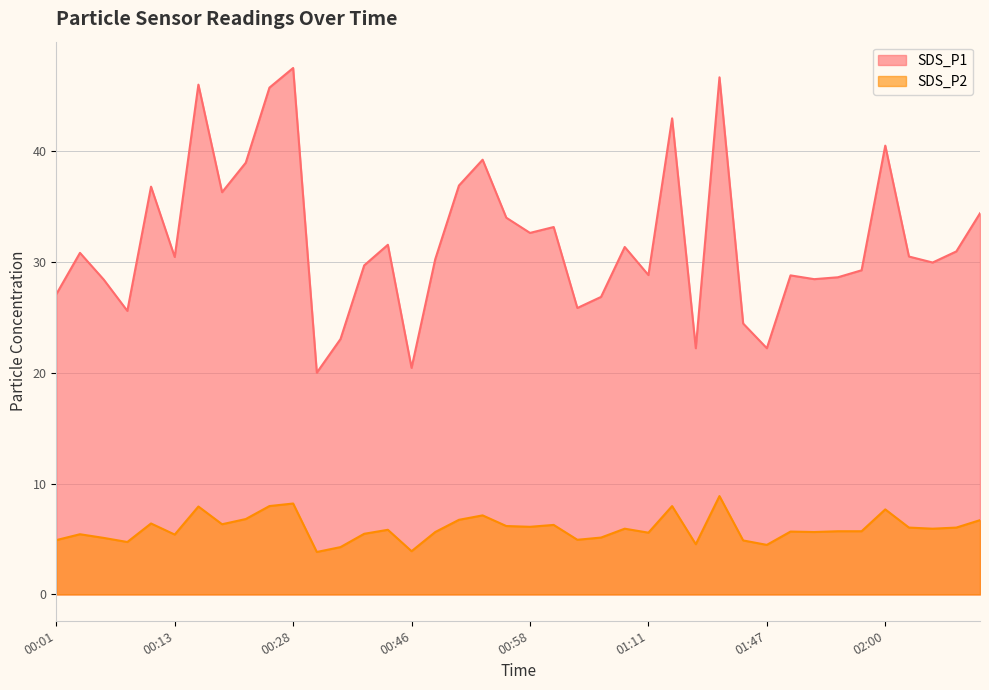

Reading left to right, what are all the values shown in this chart?

SDS_P1: 00:01=27.1	00:04=30.8	00:06=28.4	00:08=25.6	00:11=36.8	00:13=30.4	00:18=46.0	00:21=36.3	00:23=38.9	00:26=45.7	00:28=47.5	00:31=20.0	00:39=23.0	00:41=29.7	00:44=31.5	00:46=20.4	00:49=30.2	00:51=36.9	00:54=39.2	00:56=34.0	00:58=32.6	01:01=33.1	01:03=25.8	01:06=26.8	01:08=31.3	01:11=28.8	01:13=42.9	01:34=22.2	01:41=46.6	01:45=24.4	01:47=22.2	01:50=28.8	01:52=28.4	01:55=28.6	01:57=29.2	02:00=40.5	02:02=30.5	02:05=29.9	02:07=30.9	02:09=34.4
SDS_P2: 00:01=4.9	00:04=5.4	00:06=5.1	00:08=4.7	00:11=6.4	00:13=5.4	00:18=7.9	00:21=6.3	00:23=6.8	00:26=8.0	00:28=8.2	00:31=3.8	00:39=4.3	00:41=5.5	00:44=5.8	00:46=3.9	00:49=5.6	00:51=6.7	00:54=7.1	00:56=6.2	00:58=6.1	01:01=6.3	01:03=4.9	01:06=5.1	01:08=5.9	01:11=5.6	01:13=8.0	01:34=4.5	01:41=8.9	01:45=4.9	01:47=4.5	01:50=5.7	01:52=5.6	01:55=5.7	01:57=5.7	02:00=7.7	02:02=6.0	02:05=5.9	02:07=6.0	02:09=6.7